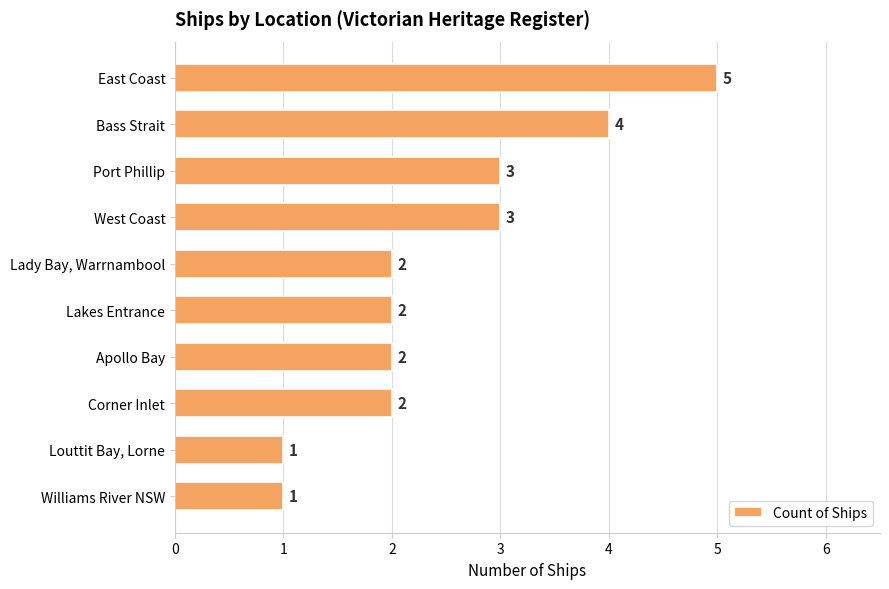

Reading top to bottom, what are all the values shown in this chart?

East Coast=5	Bass Strait=4	Port Phillip=3	West Coast=3	Lady Bay, Warrnambool=2	Lakes Entrance=2	Apollo Bay=2	Corner Inlet=2	Louttit Bay, Lorne=1	Williams River NSW=1